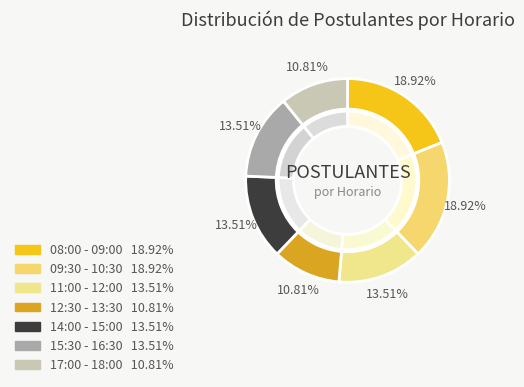

Between 11:00:00 - 12:00:00 and 14:00:00 - 15:00:00, which is larger?

11:00:00 - 12:00:00